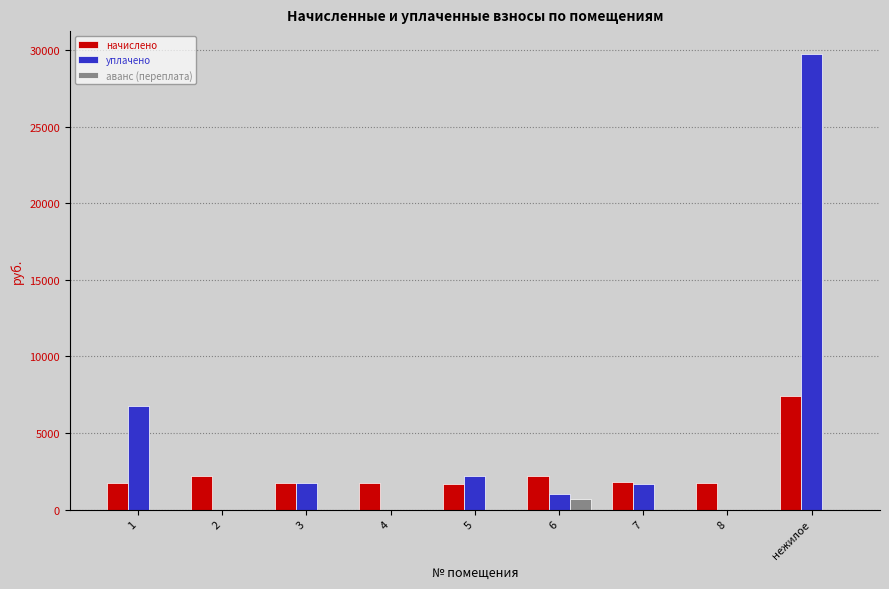

How many groups of bars are there?

9